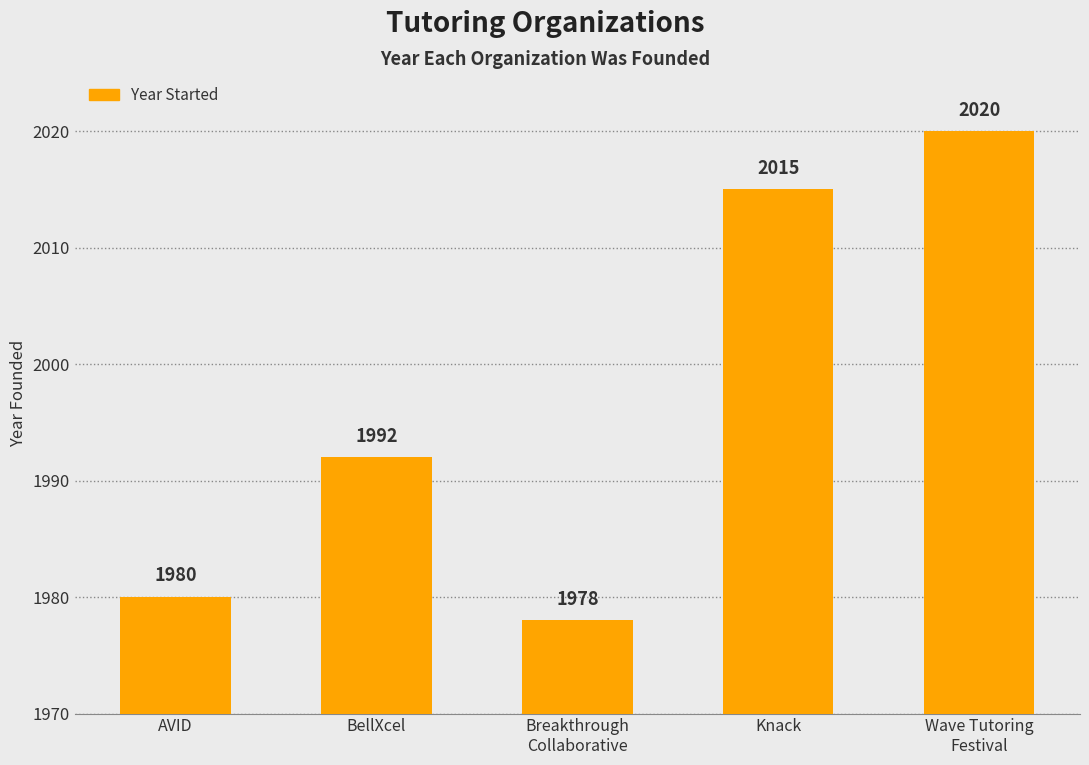

Rank the categories by value from highest to lowest.

Wave Tutoring
Festival, Knack, BellXcel, AVID, Breakthrough
Collaborative